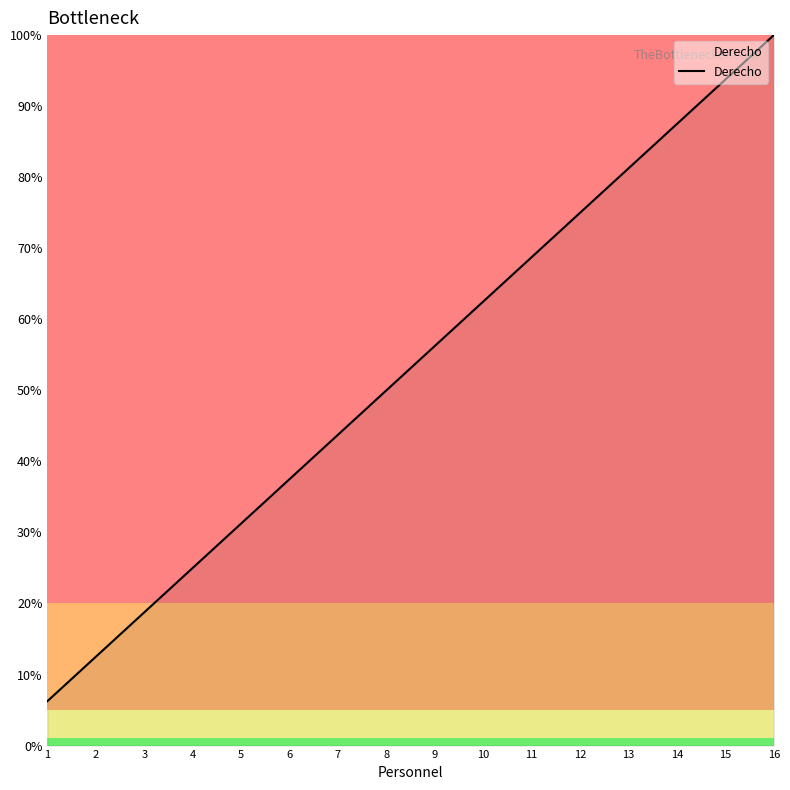

Rank the categories by value from lowest to highest.

1, 2, 3, 4, 5, 6, 7, 8, 9, 10, 11, 12, 13, 14, 15, 16